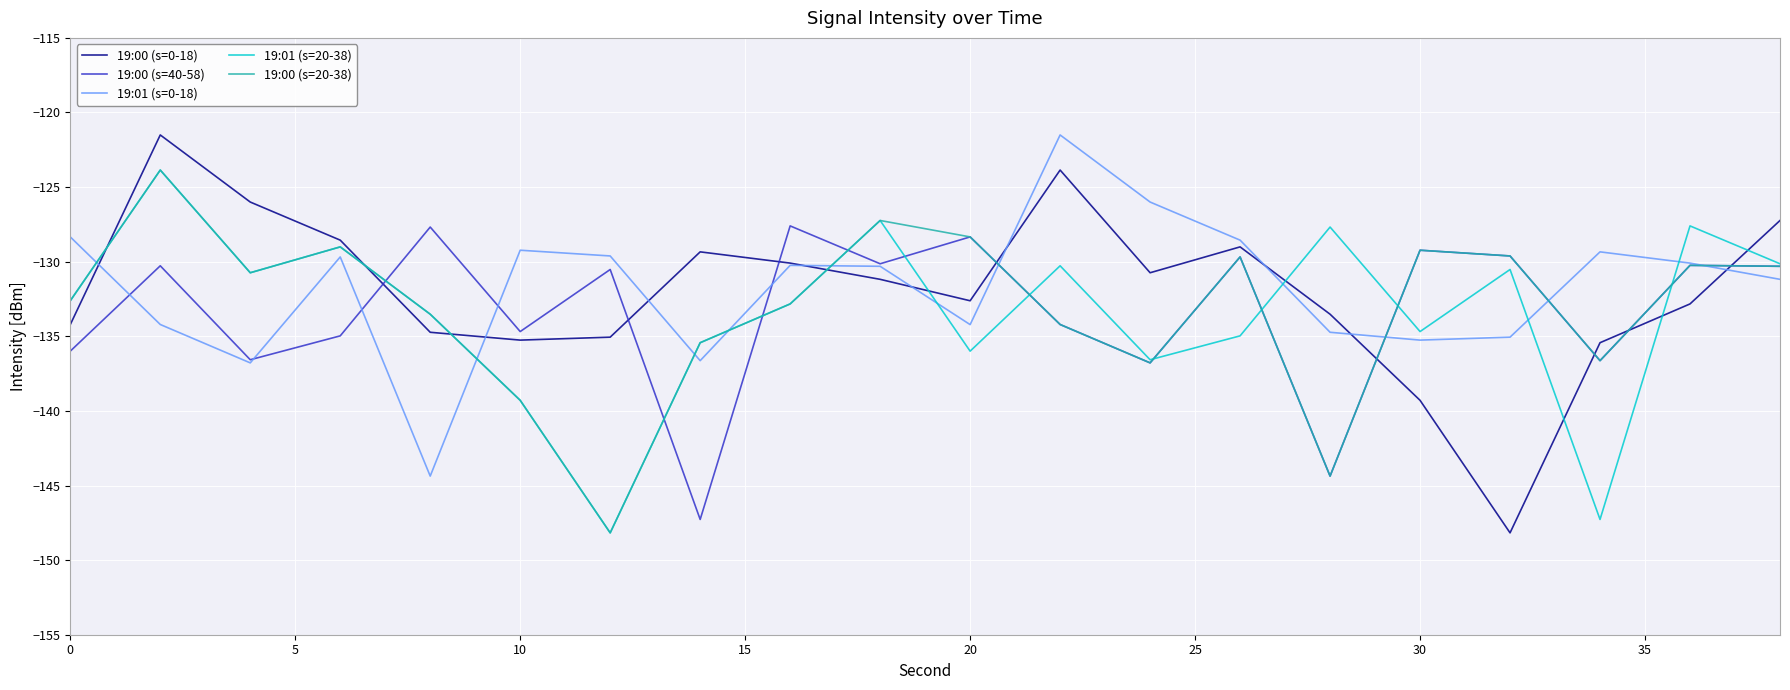

Count the number of categories in the chart.

20